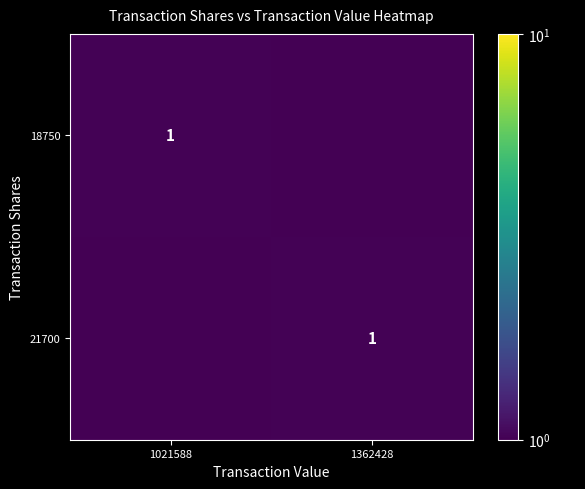

True or false: 18750 has a value of 0.0 at 1362428.

True